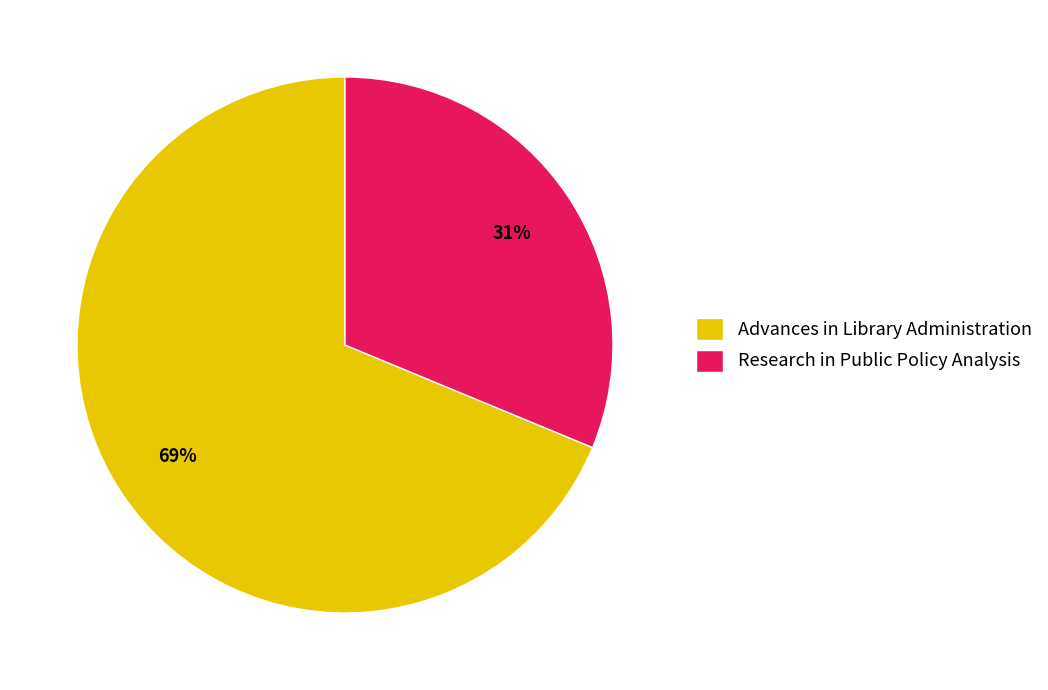

Is it true that Research in Public Policy Analysis is 31% of the pie?

True